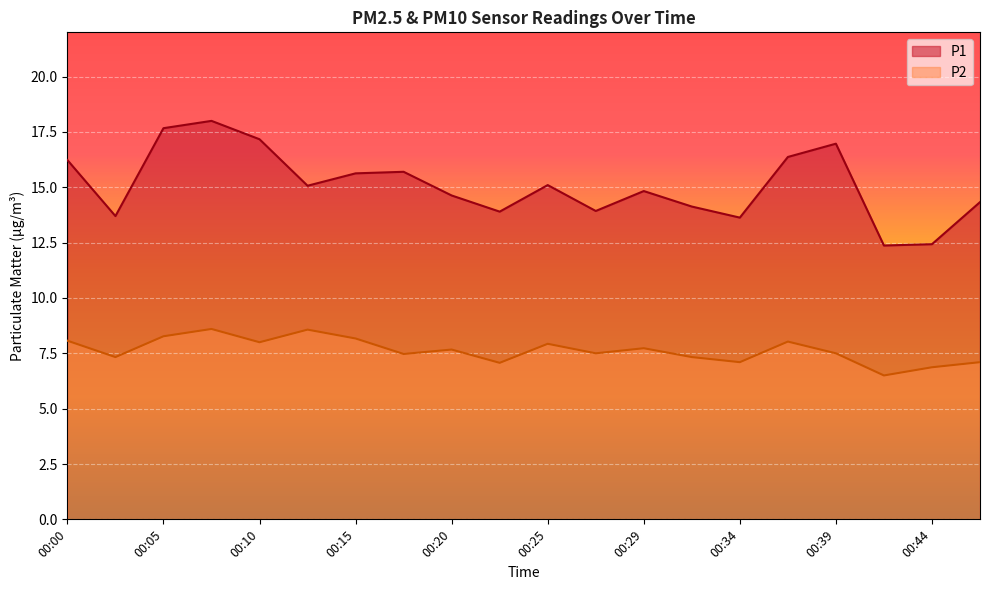

Which has a higher value, 00:20 or 00:34?

00:20